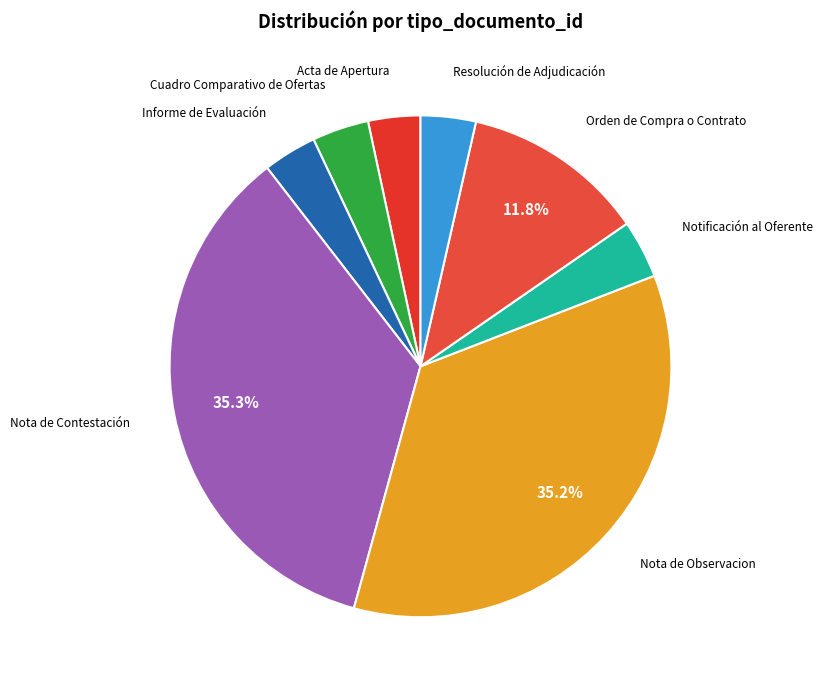

Count the number of slices in the pie.

8